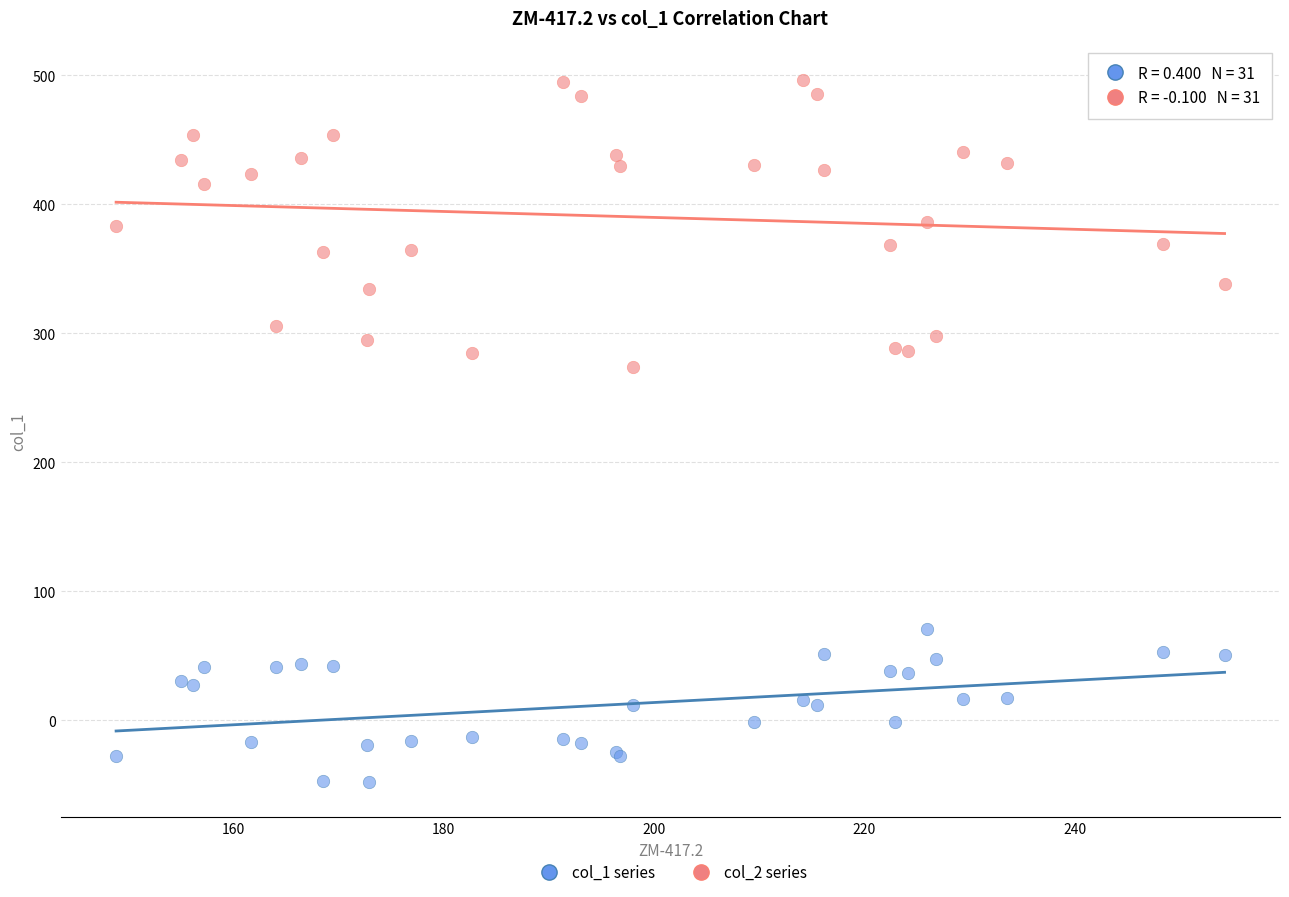

Across all series, what Y value is closest to 224?

273.8